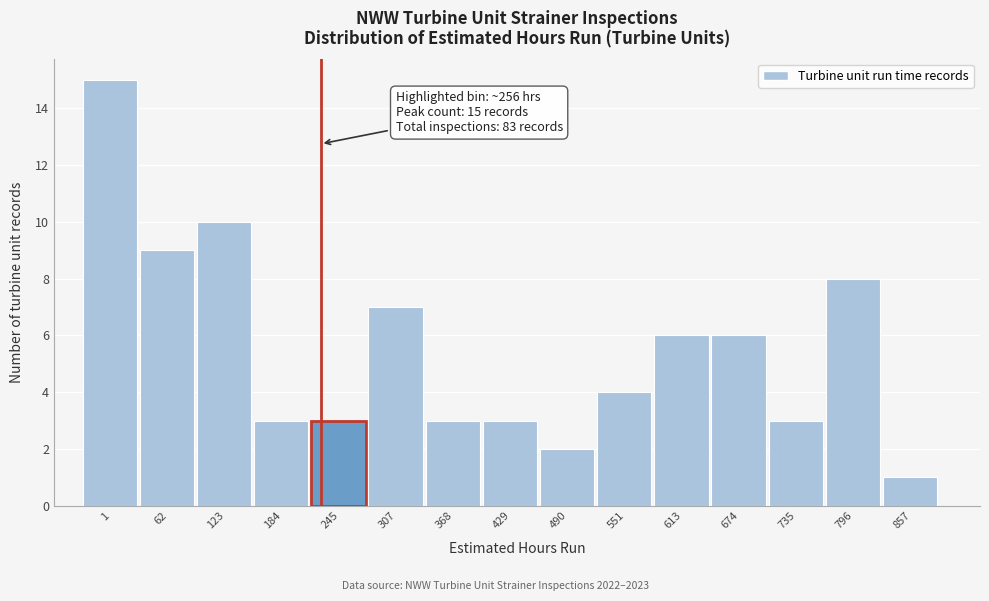

Reading left to right, extract all data points from this chart.

15	9	10	3	3	7	3	3	2	4	6	6	3	8	1